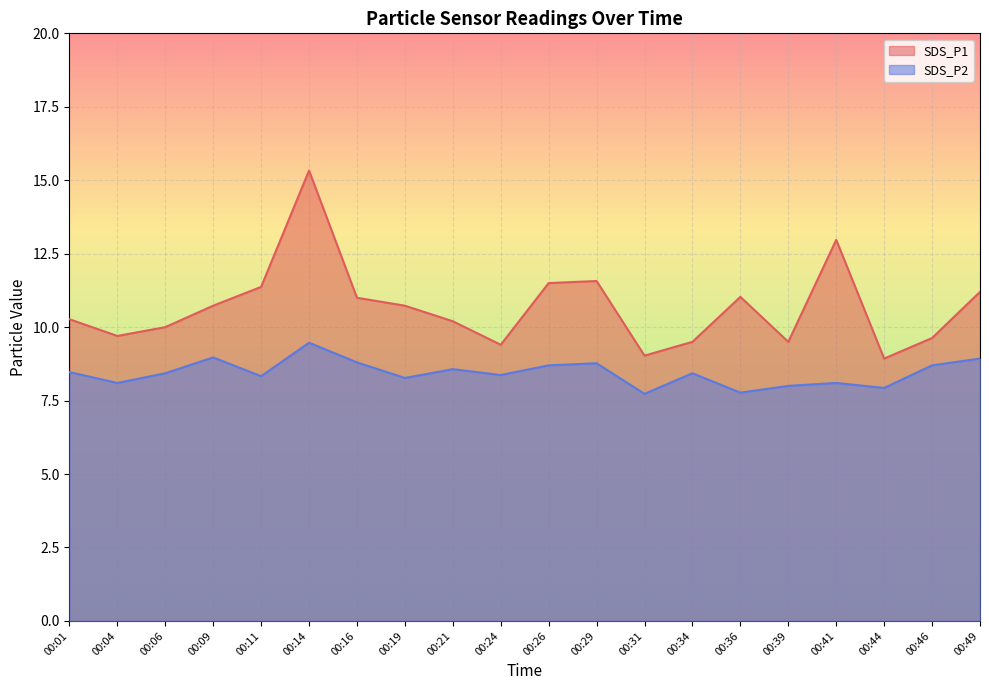

Which series has the widest spread of values?

SDS_P1